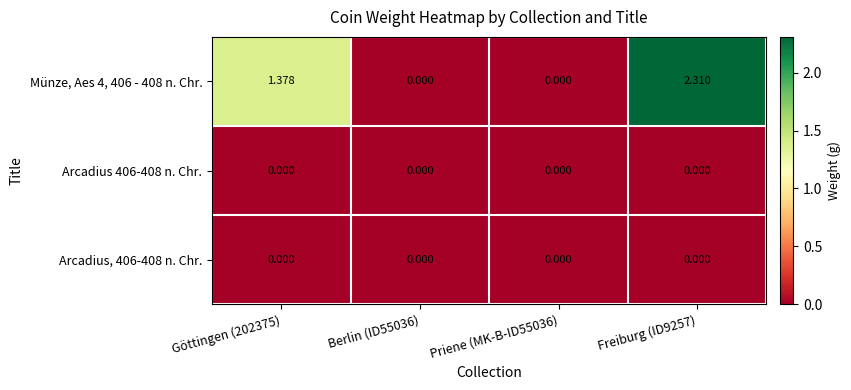

Is the value of Münze, Aes 4, 406 - 408 n. Chr. at Göttingen (202375) greater than the value of Arcadius 406-408 n. Chr. at Berlin (ID55036)?

Yes